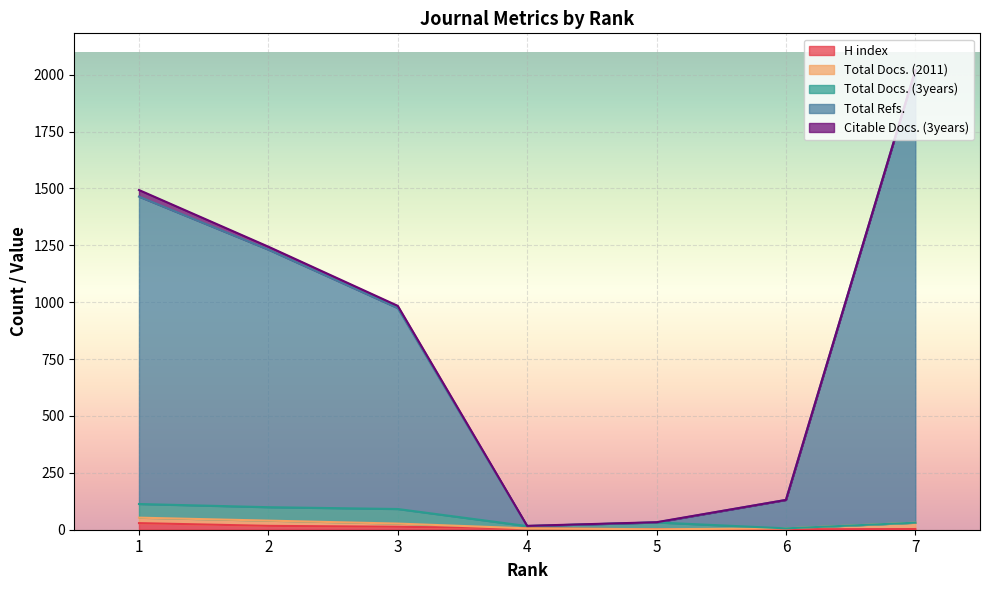

Is the value of H index at 4 greater than the value of Total Refs. at 7?

No